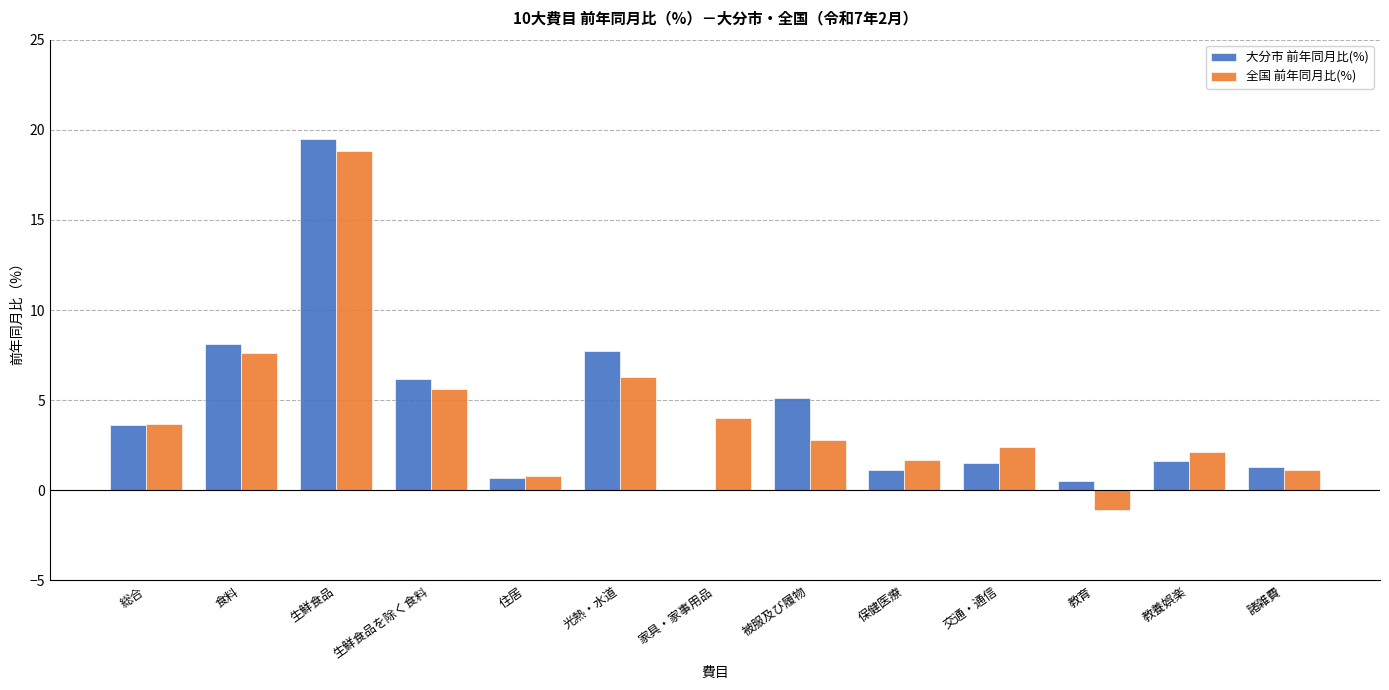

At which label does 大分市 前年同月比(%) first exceed 1?

総合